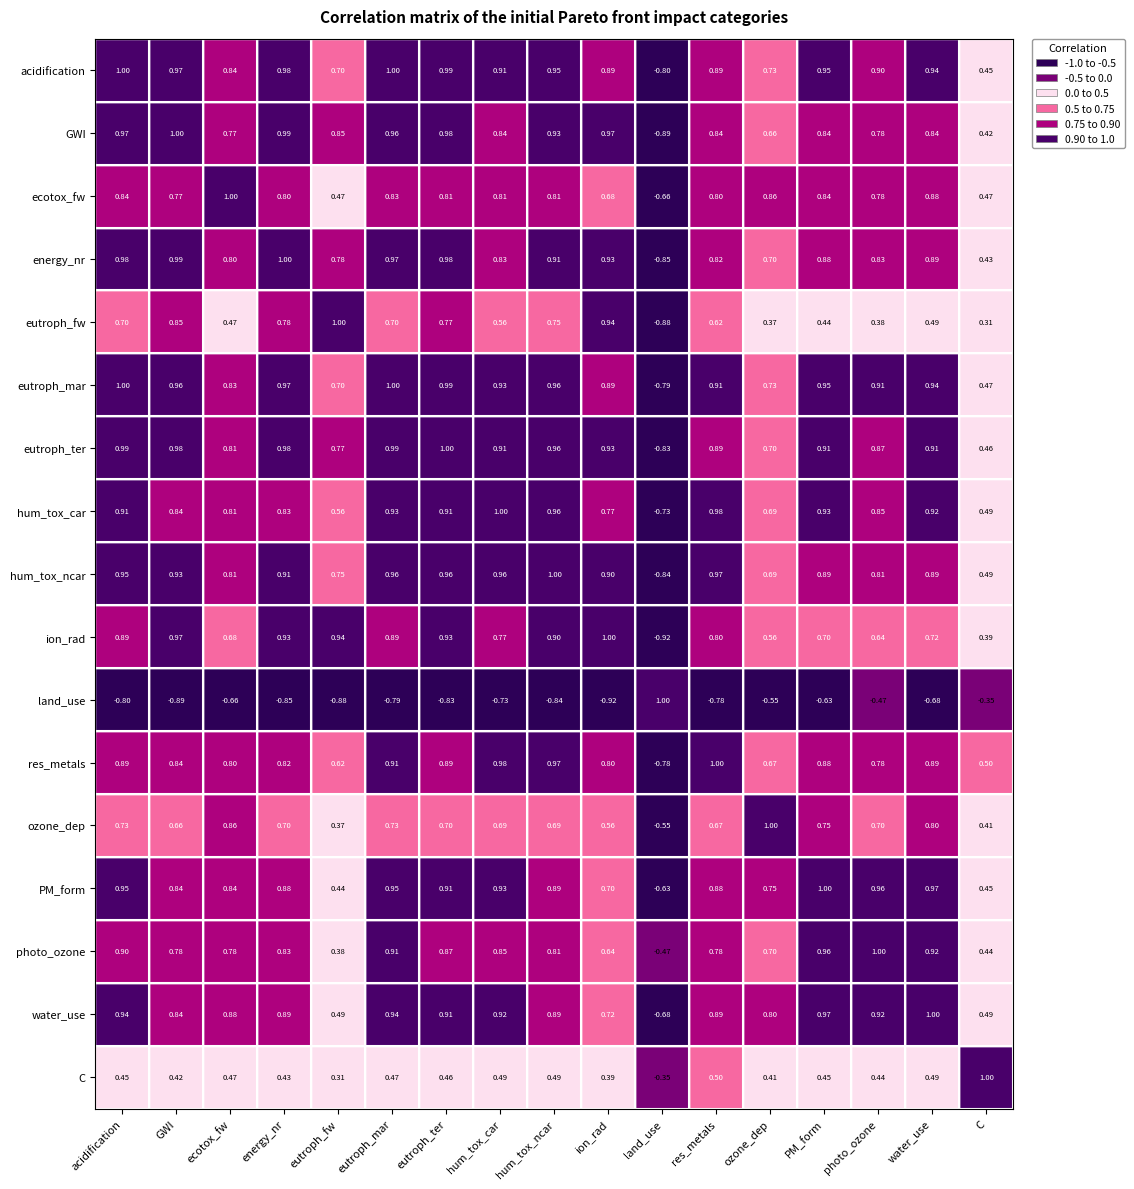

Which series changed the most between land_use and PM_form?

acidification